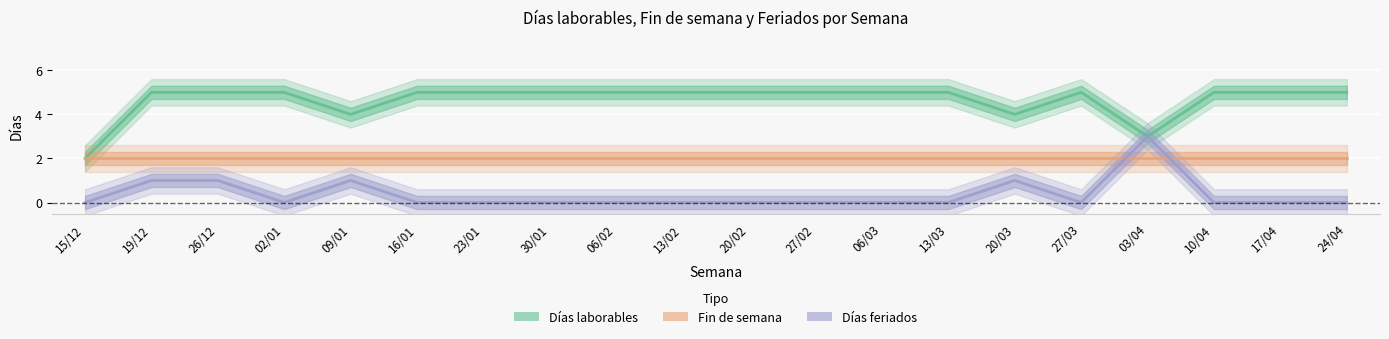

Which category has the highest value across all series?

19/12